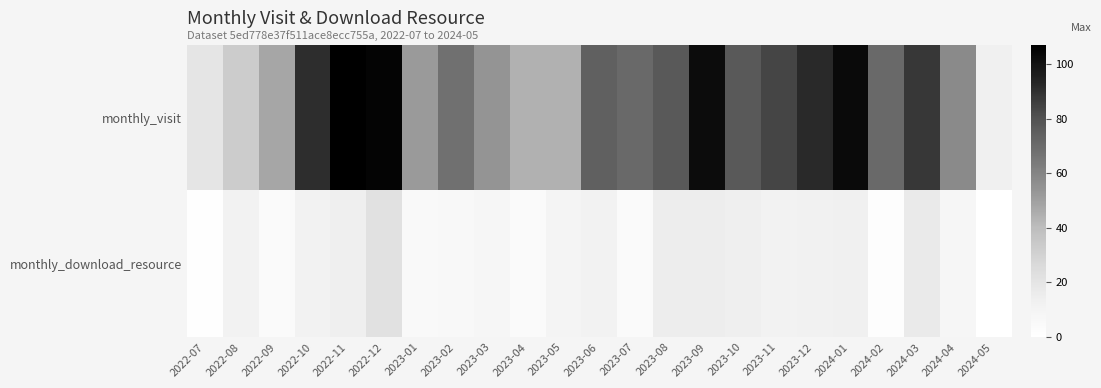

Reading left to right, extract all data points from this chart.

monthly_visit: 2022-07=20	2022-08=33	2022-09=48	2022-10=91	2022-11=107	2022-12=105	2023-01=52	2023-02=68	2023-03=54	2023-04=44	2023-05=44	2023-06=74	2023-07=71	2023-08=77	2023-09=102	2023-10=77	2023-11=84	2023-12=92	2024-01=103	2024-02=71	2024-03=88	2024-04=58	2024-05=13
monthly_download_resource: 2022-07=1	2022-08=11	2022-09=4	2022-10=11	2022-11=14	2022-12=22	2023-01=5	2023-02=6	2023-03=8	2023-04=4	2023-05=10	2023-06=11	2023-07=4	2023-08=15	2023-09=15	2023-10=14	2023-11=11	2023-12=12	2024-01=13	2024-02=2	2024-03=17	2024-04=8	2024-05=0